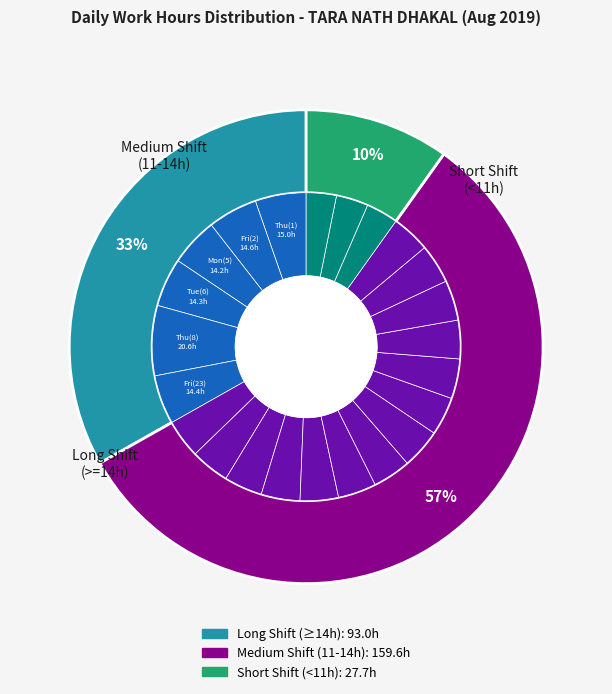

Approximately how many times larger is the value at Sun(4) compared to Wed(7)?

0.8